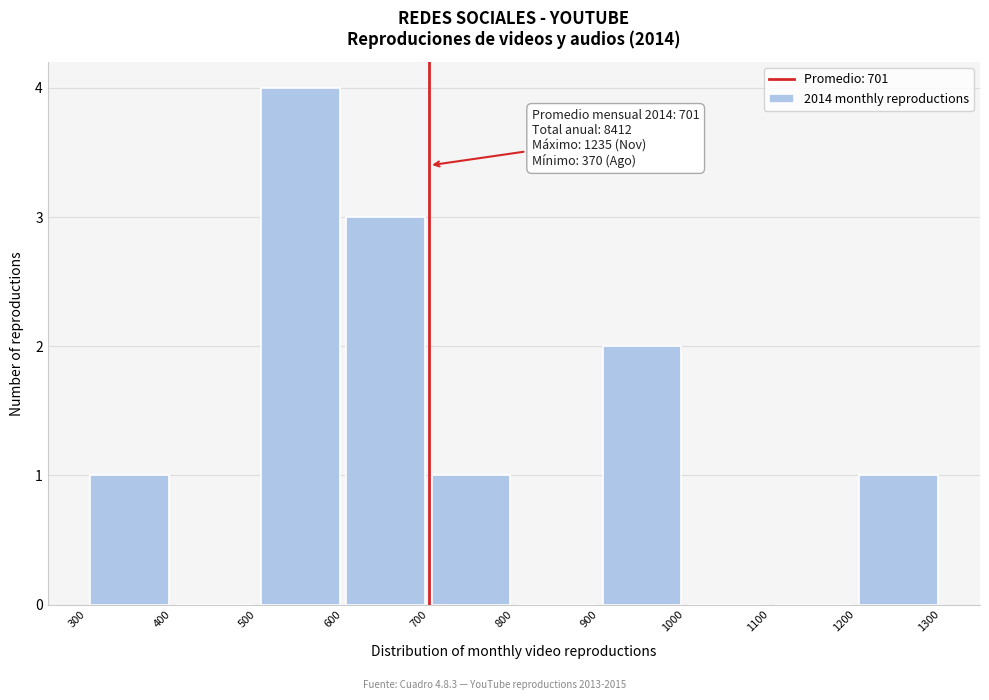

Which range on the x-axis has the tallest bar?

500 to 600